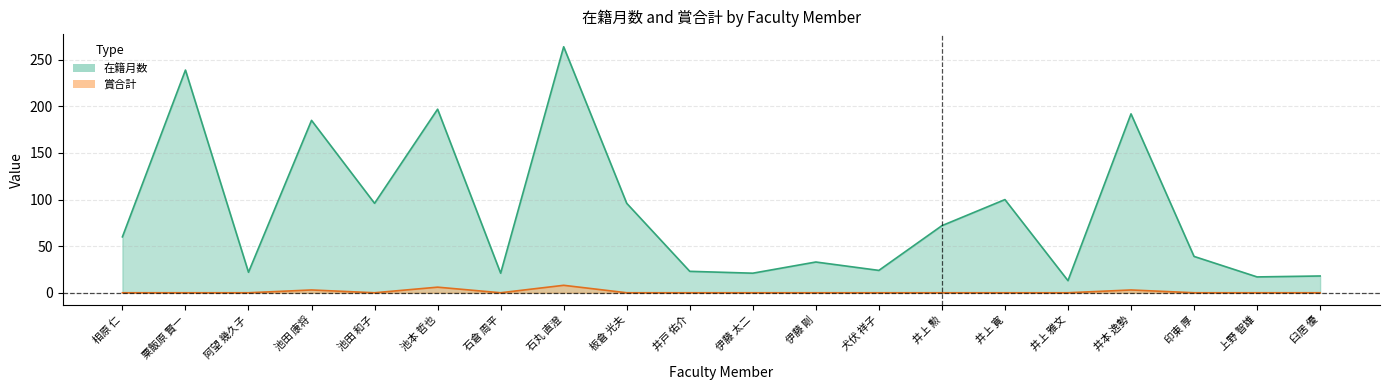

What is the label of the 6th point from the right?

井上 寛